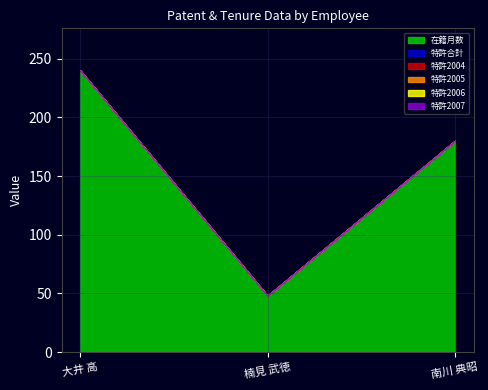

What is the label of the 3rd point from the right?

大井 高